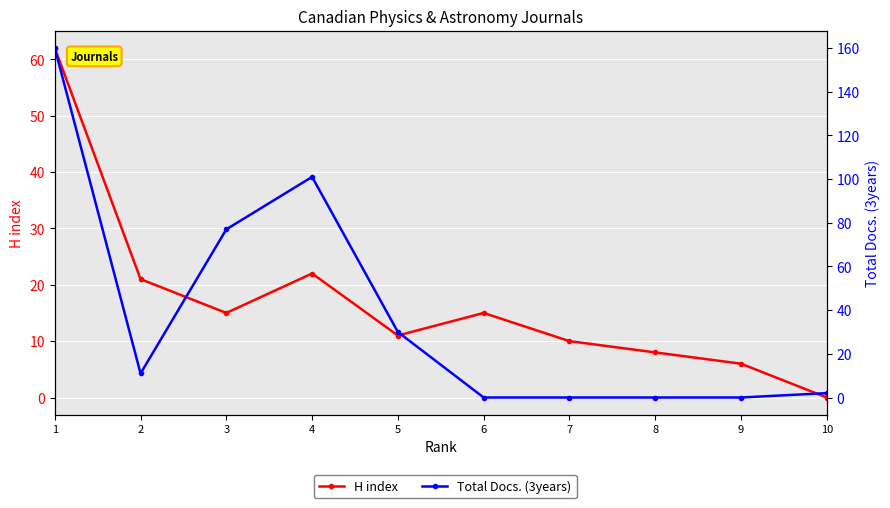

Reading left to right, extract all data points from this chart.

H index: 62	21	15	22	11	15	10	8	6	0
Total Docs. (3years): 160	11	77	101	30	0	0	0	0	2